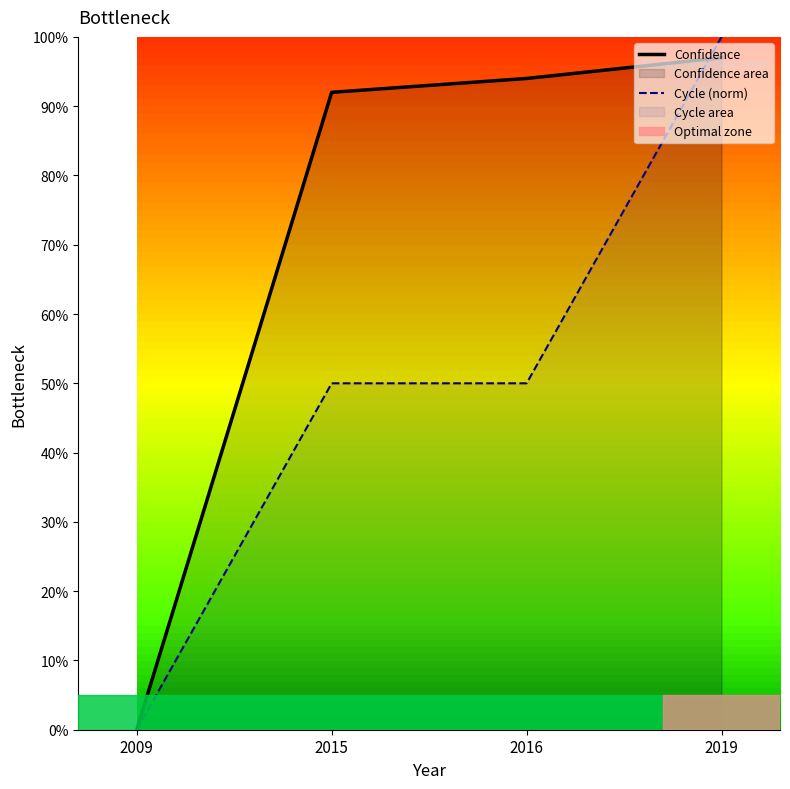

Which series has the largest total across all categories?

Confidence